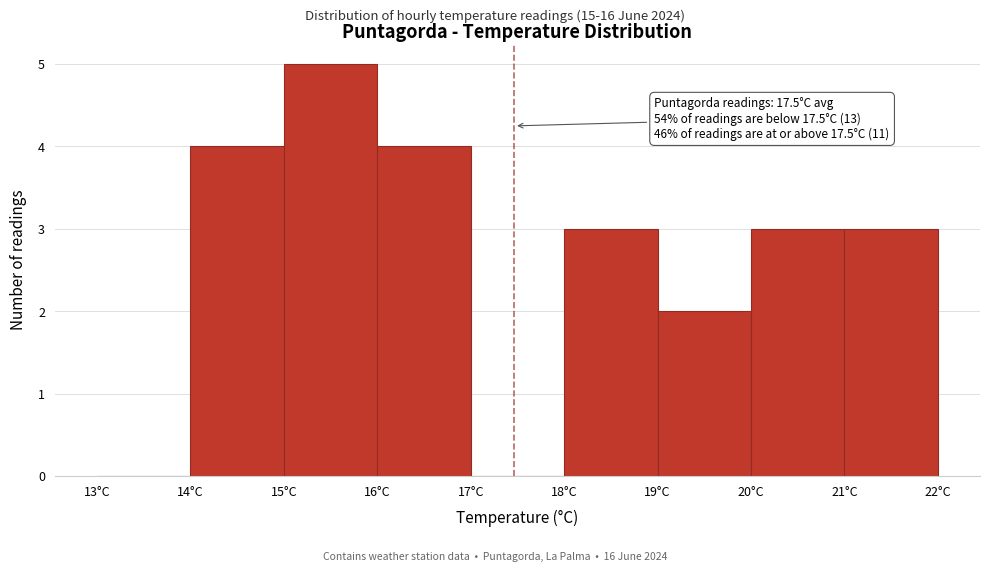

Which range on the x-axis has the tallest bar?

15 to 16